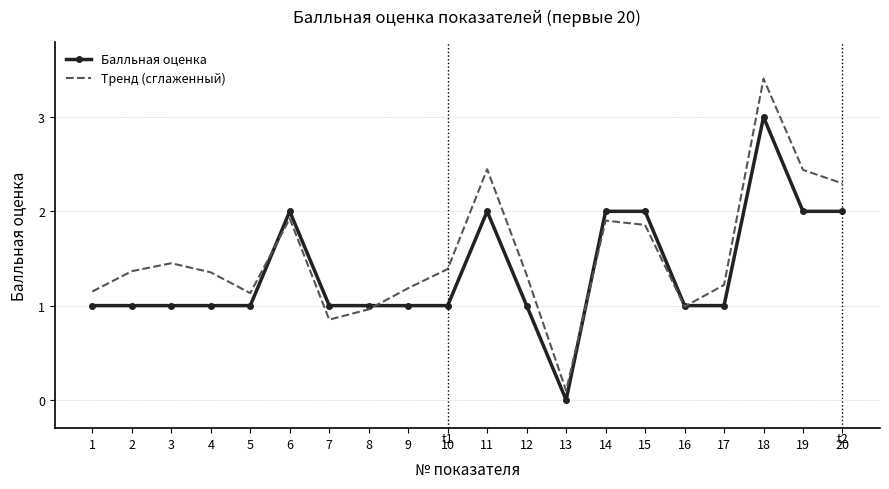

Which series changed the most between 17 and 19?

Тренд (сглаженный)